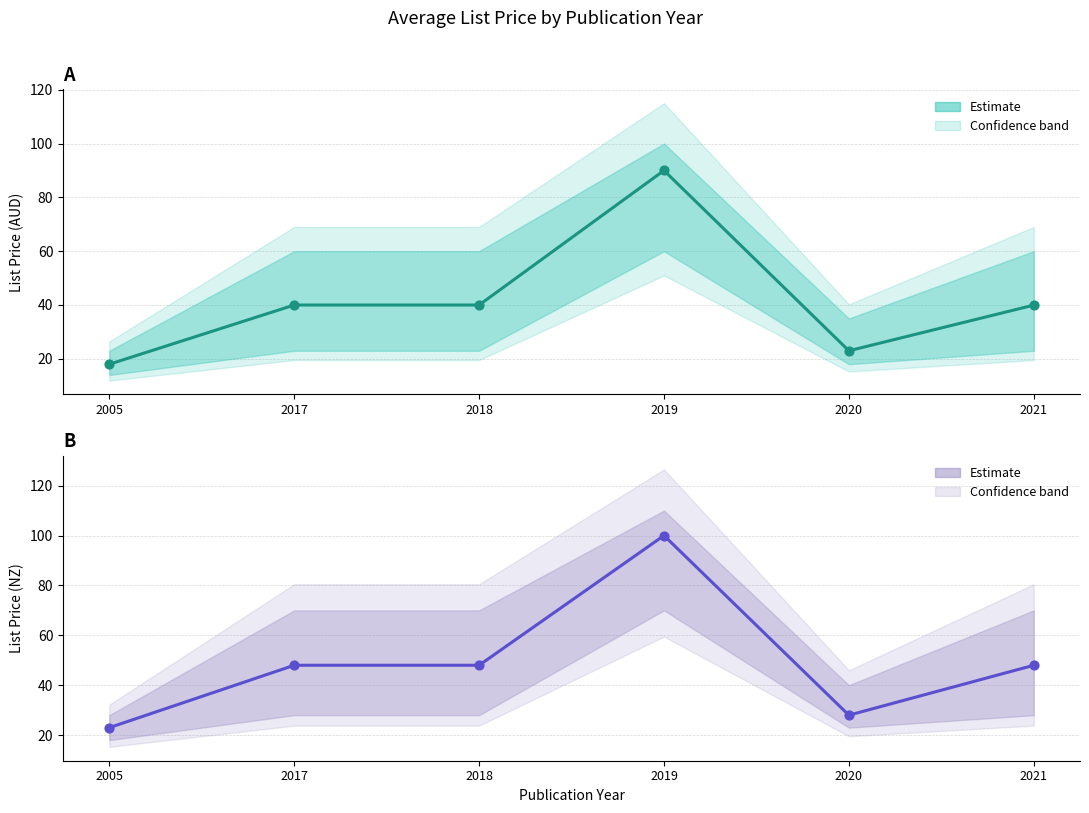

At how many categories does at least one series exceed 65?

1